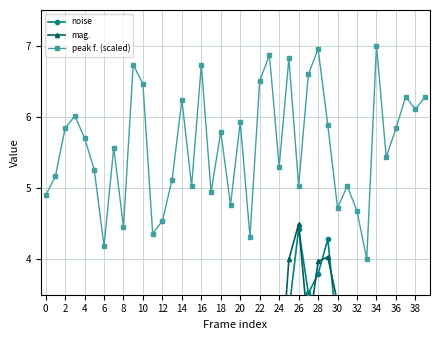

The value of mag. at 24 is 0.7. True or false?

False